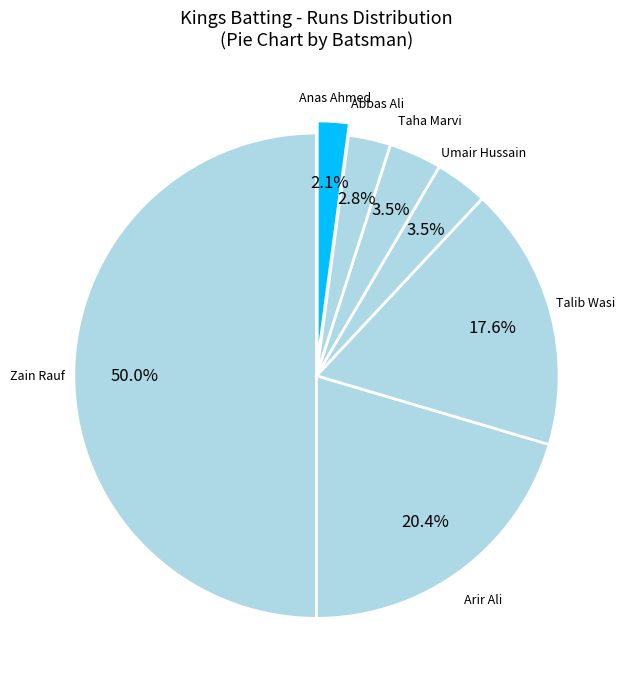

Count the number of slices in the pie.

7